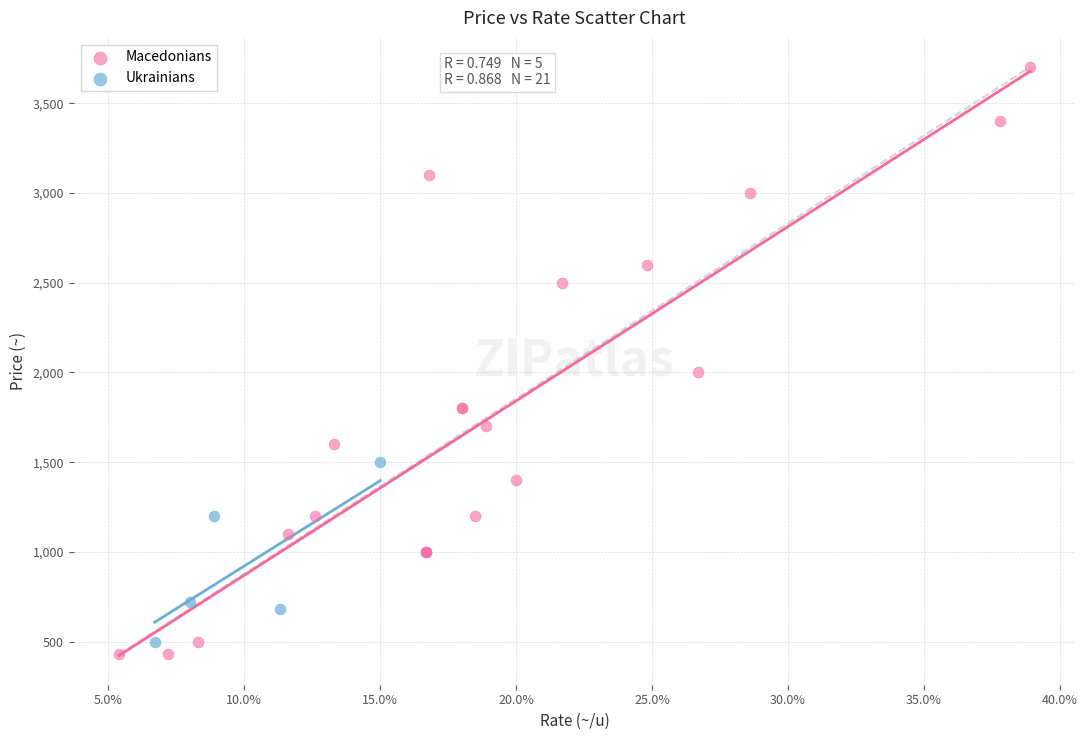

Which series has the widest spread of Y values?

Macedonians